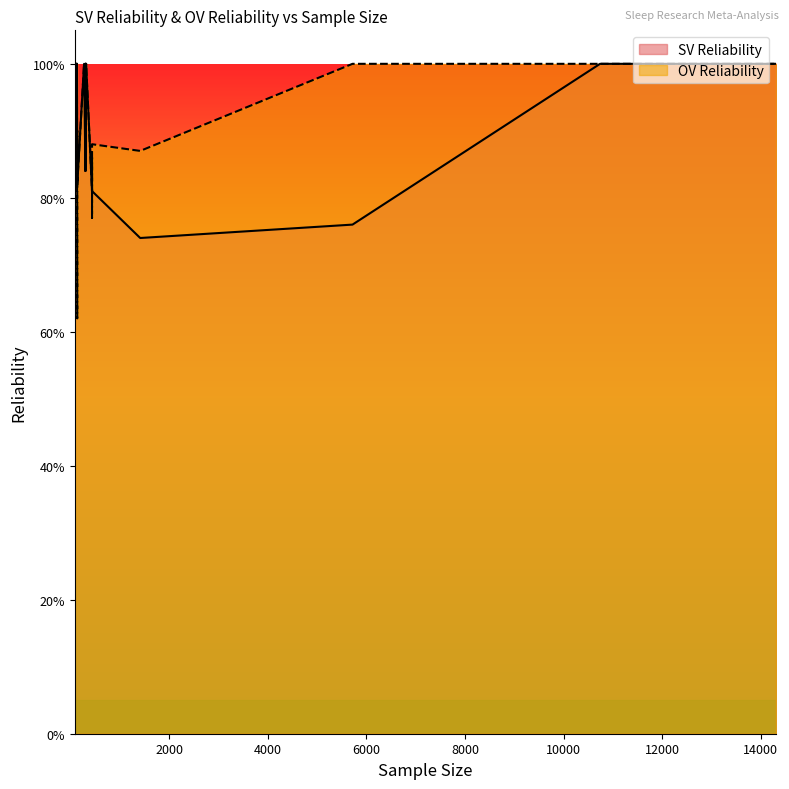

What is the value of the OV Reliability point at the 37th from the left?

1.0